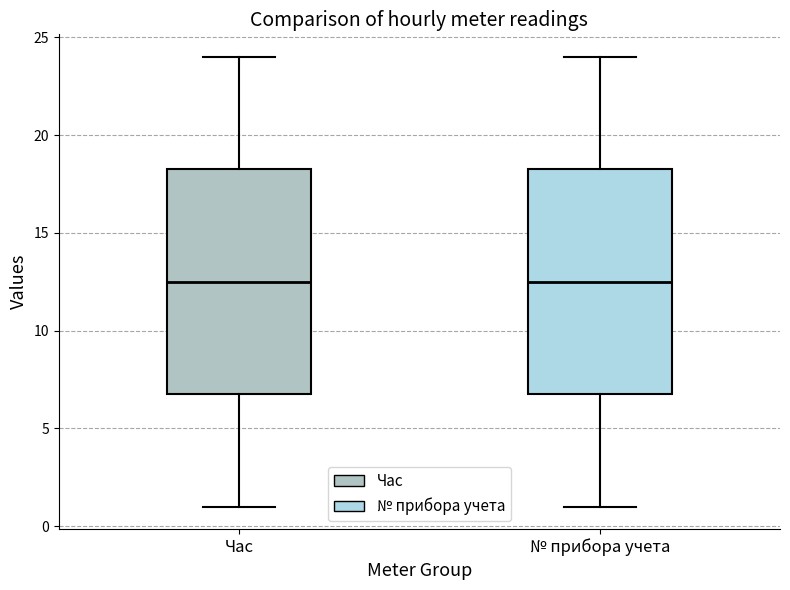

Where is the lower edge of the box for Час on the y-axis? The values are not printed on the chart, so give them approximately, as read against the axis.

7.0